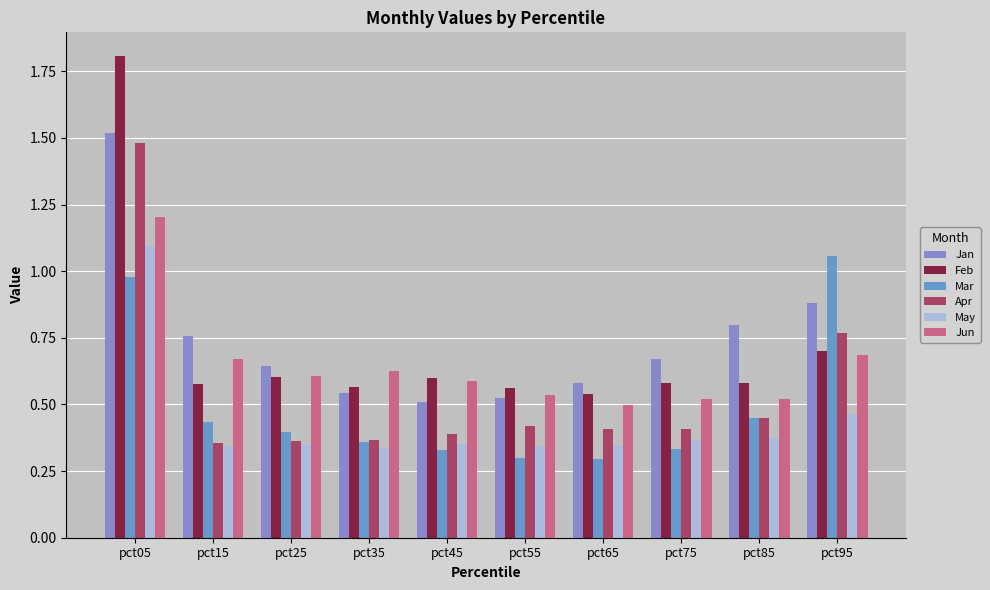

Between pct45 and pct35, which is larger?

pct35